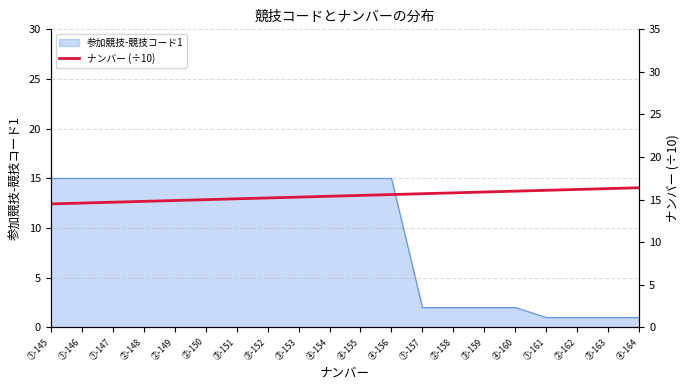

At which label is the value closest to 15?

②-150